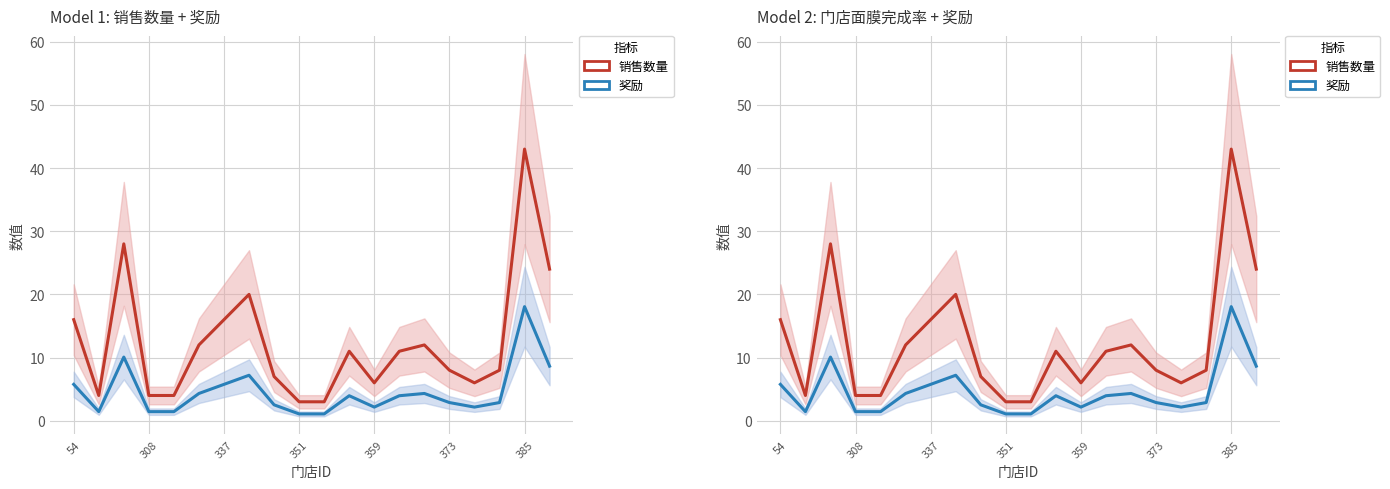

List the series in order of their overall mean, highest first.

销售数量, 奖励(缩放)